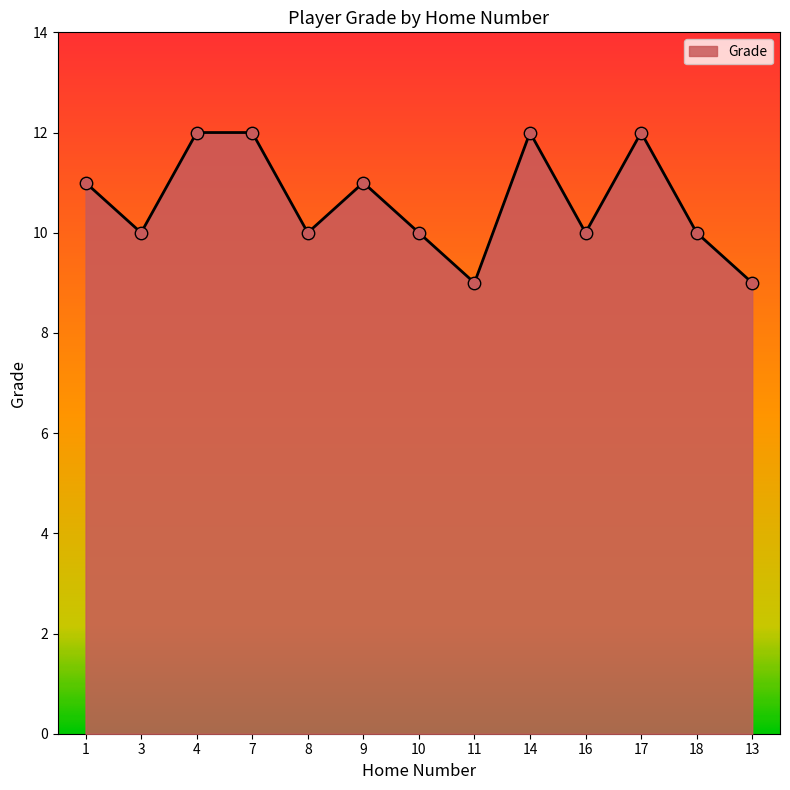

Between 17 and 13, which is larger?

17